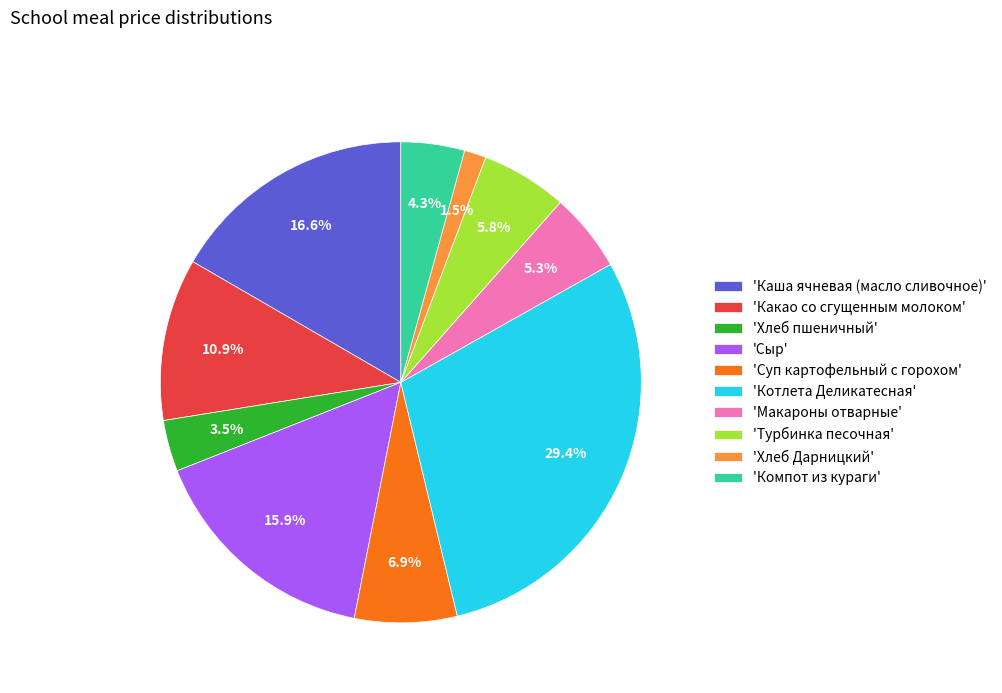

To the nearest percent, what is the difference between the largest and smallest slice percentages?

28%